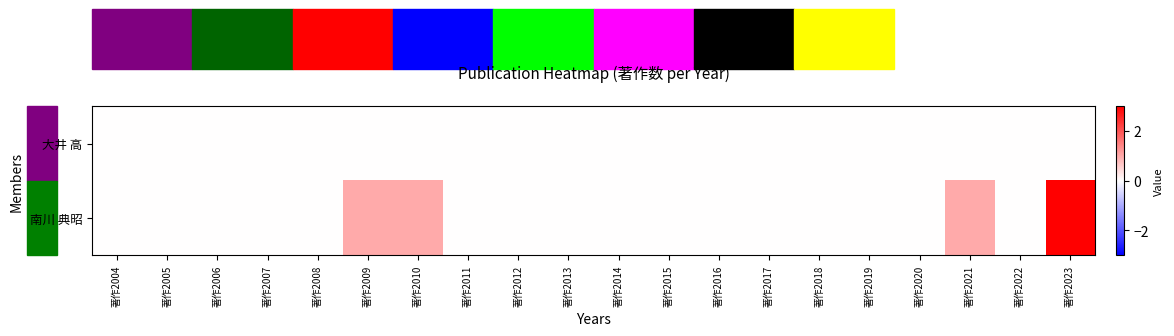

Count the number of categories in the chart.

20